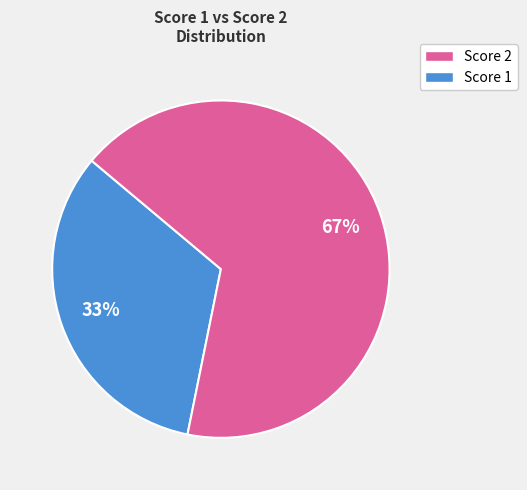

To the nearest percent, what is the difference between the largest and smallest slice percentages?

34%